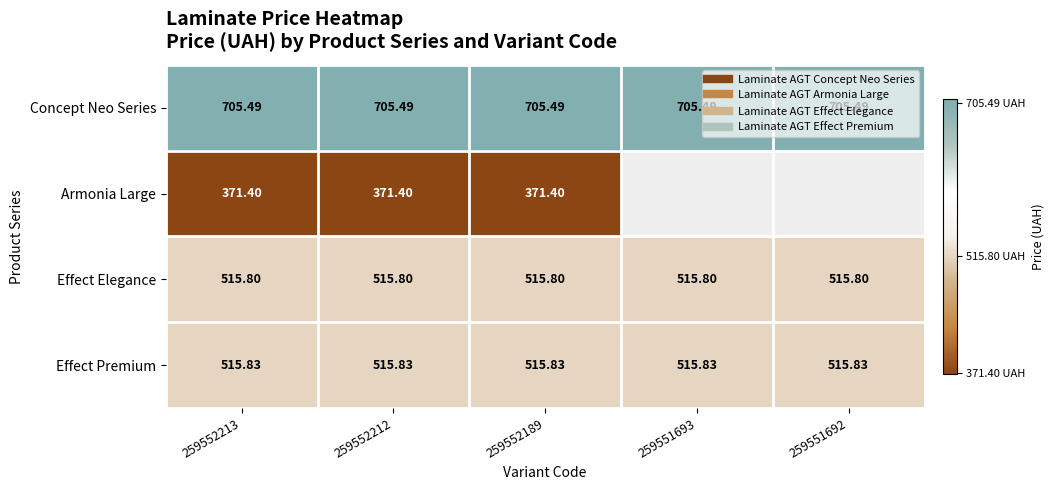

What is the sum of all Concept Neo Series values?

3527.4